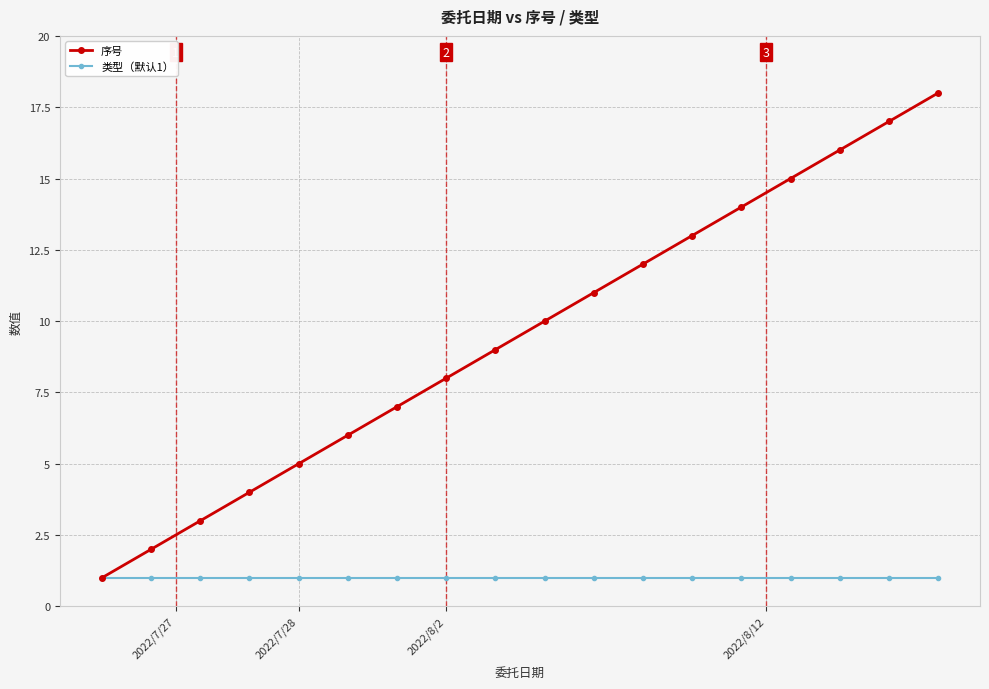

True or false: 序号 has more than 0 points higher than both neighbors.

False